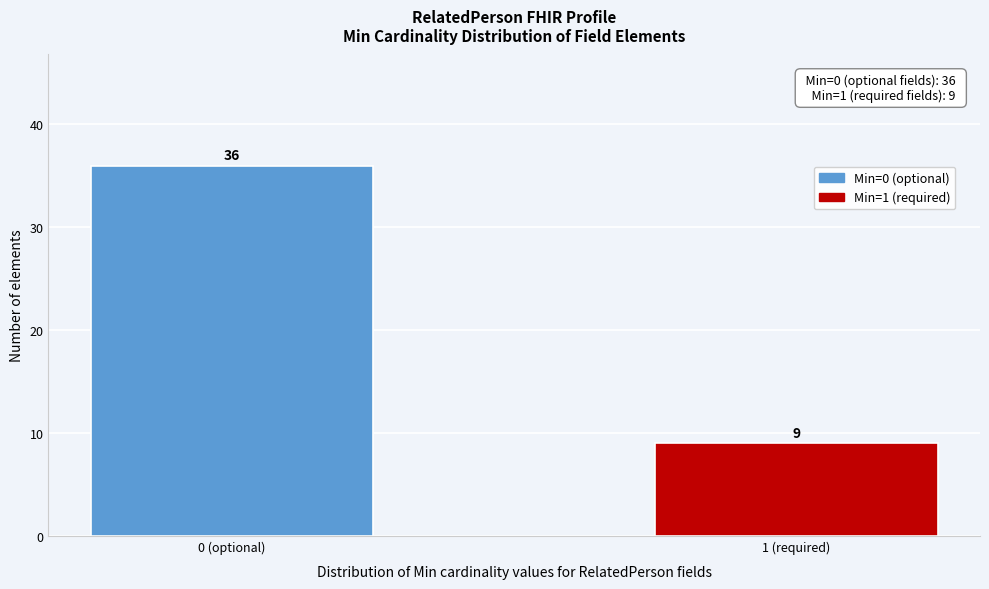

Reading left to right, what are all the values shown in this chart?

36	9